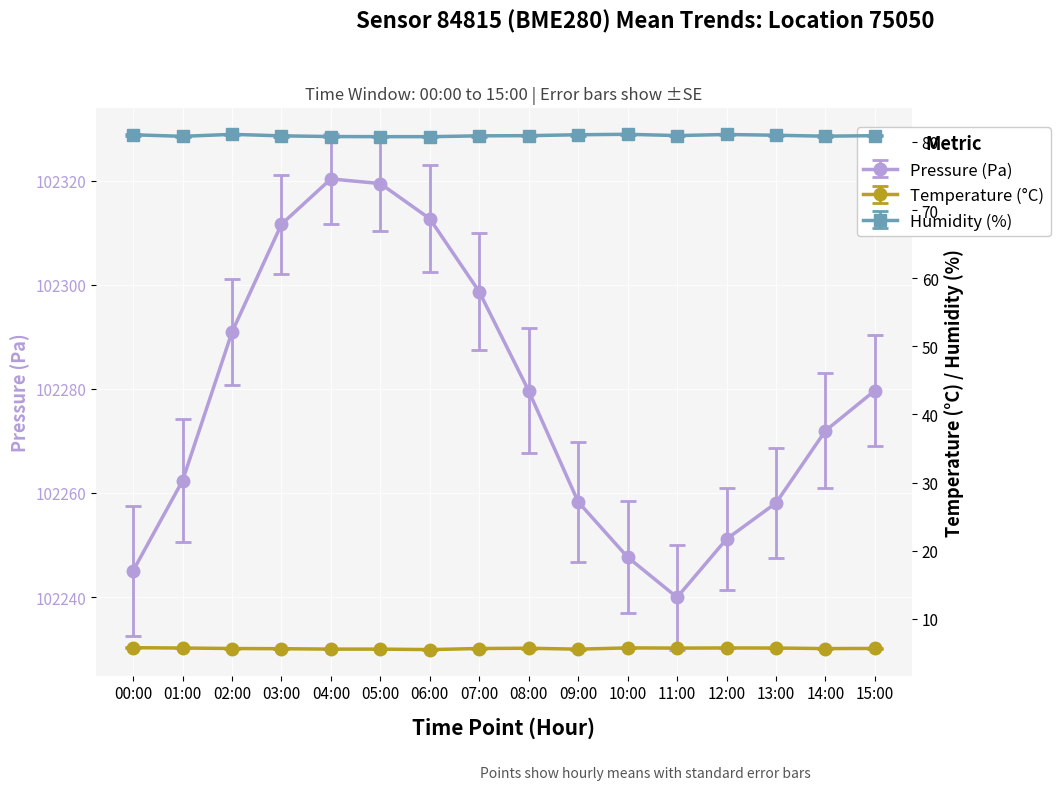

True or false: humidity and temperature intersect in this chart.

False